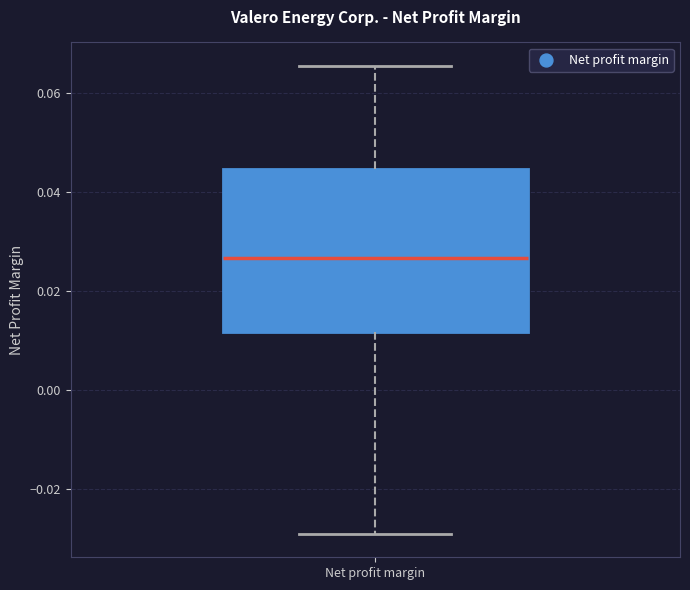

Read this box plot against the y-axis: the position of the median line, the range covered by the box, and the ends of both whiskers. The values are not printed on the chart, so give them approximately, as read against the axis.

median 0.026, box 0.012 to 0.044, whiskers -0.030 to 0.066